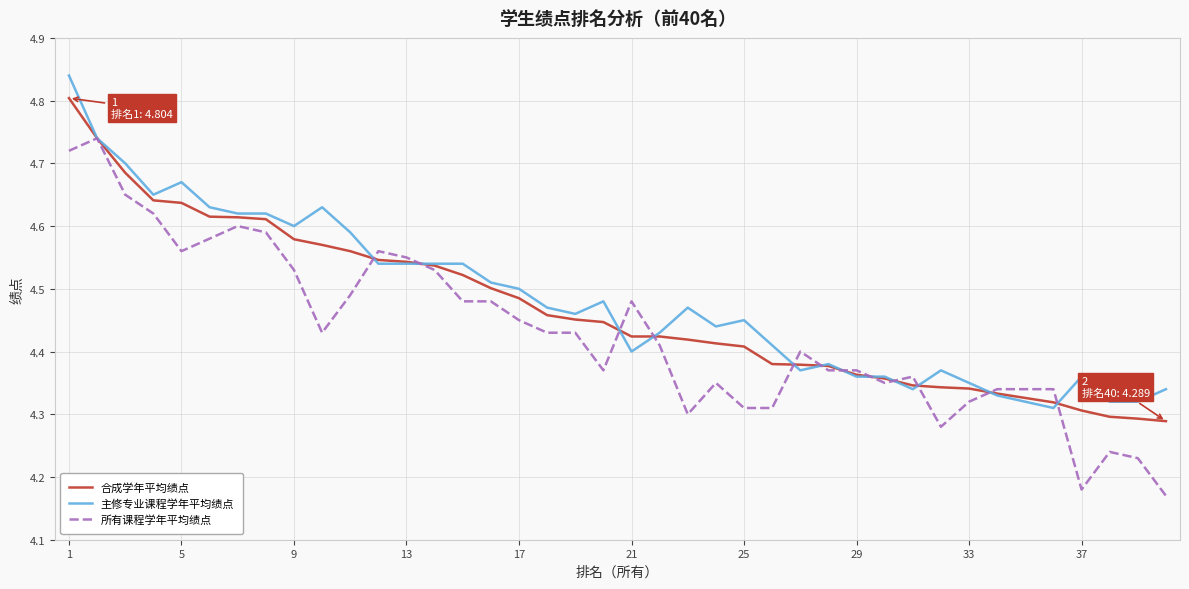

Which series has the widest spread of values?

所有课程学年平均绩点